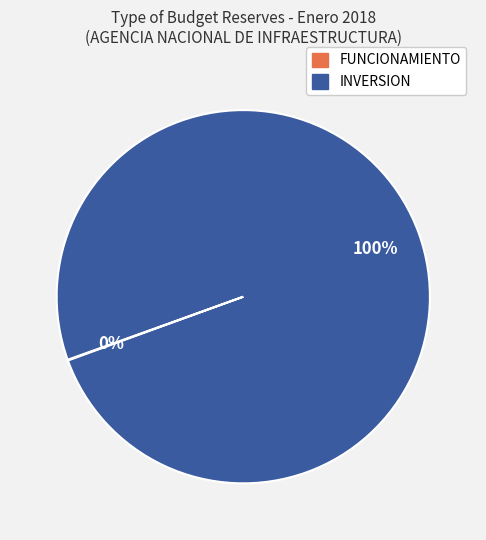

To the nearest percent, what is the average slice percentage?

50%